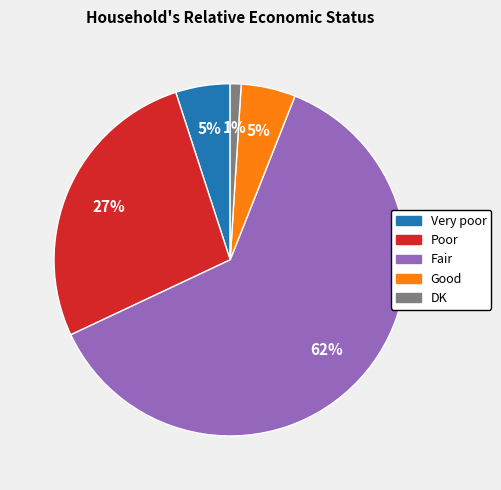

Is the sum of DK and Fair greater than half?

Yes